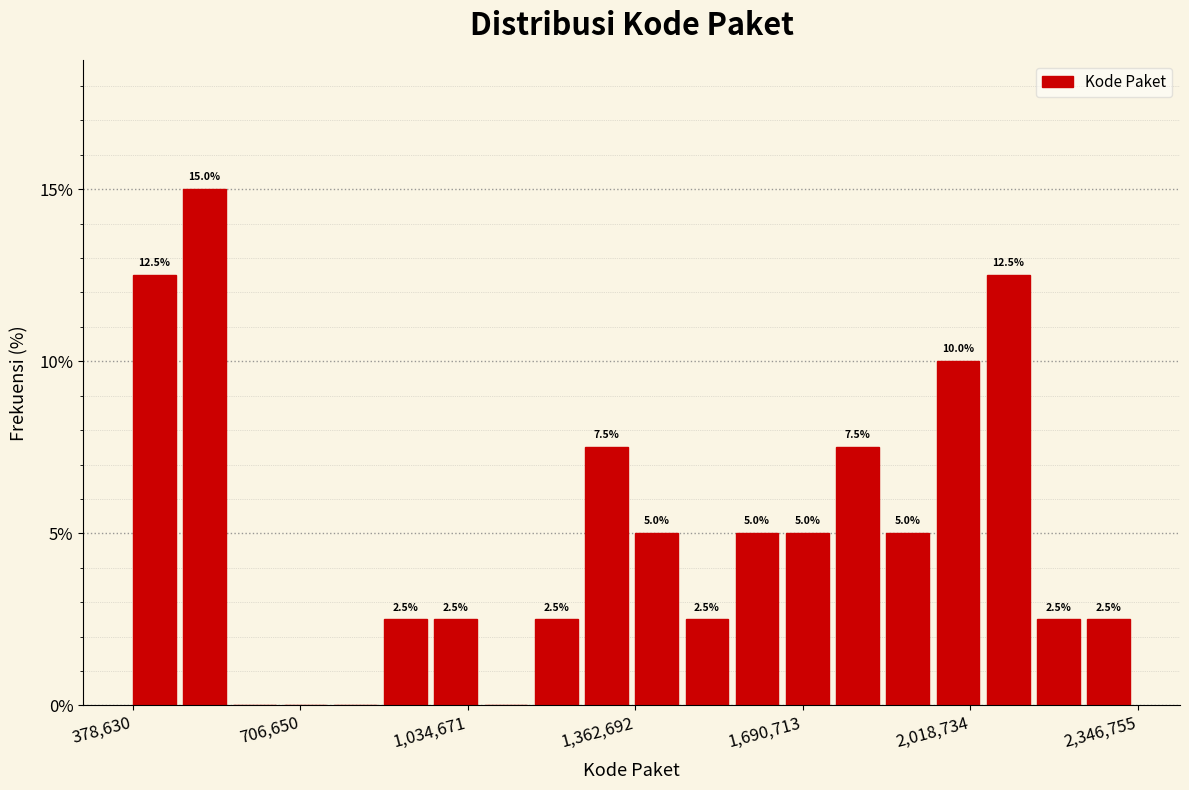

Read against the x-axis, roughly where is the centre of the tallest bar?

500000